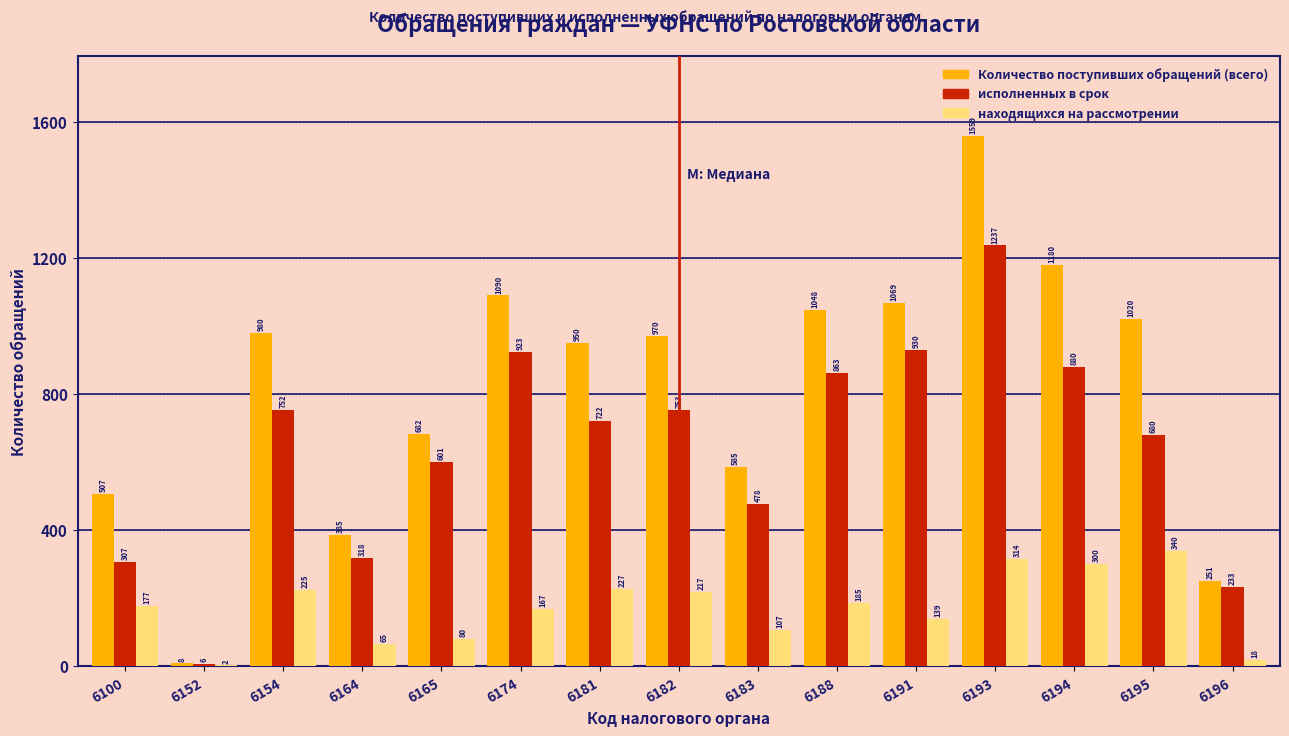

Reading left to right, list all the values displayed in this chart.

Количество поступивших обращений (всего): 6100=507	6152=8	6154=980	6164=385	6165=682	6174=1090	6181=950	6182=970	6183=585	6188=1048	6191=1069	6193=1559	6194=1180	6195=1020	6196=251
исполненных в срок: 6100=307	6152=6	6154=752	6164=318	6165=601	6174=923	6181=722	6182=753	6183=478	6188=863	6191=930	6193=1237	6194=880	6195=680	6196=233
находящихся на рассмотрении: 6100=177	6152=2	6154=225	6164=65	6165=80	6174=167	6181=227	6182=217	6183=107	6188=185	6191=139	6193=314	6194=300	6195=340	6196=18